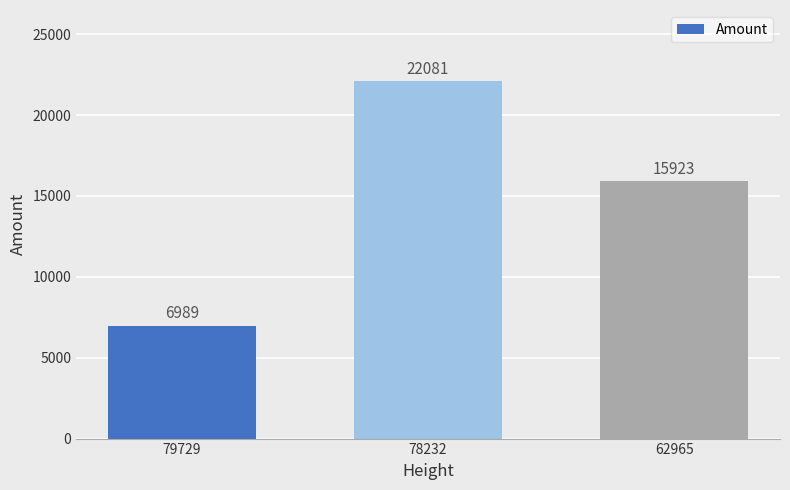

What is the minimum value shown in the chart?

6989